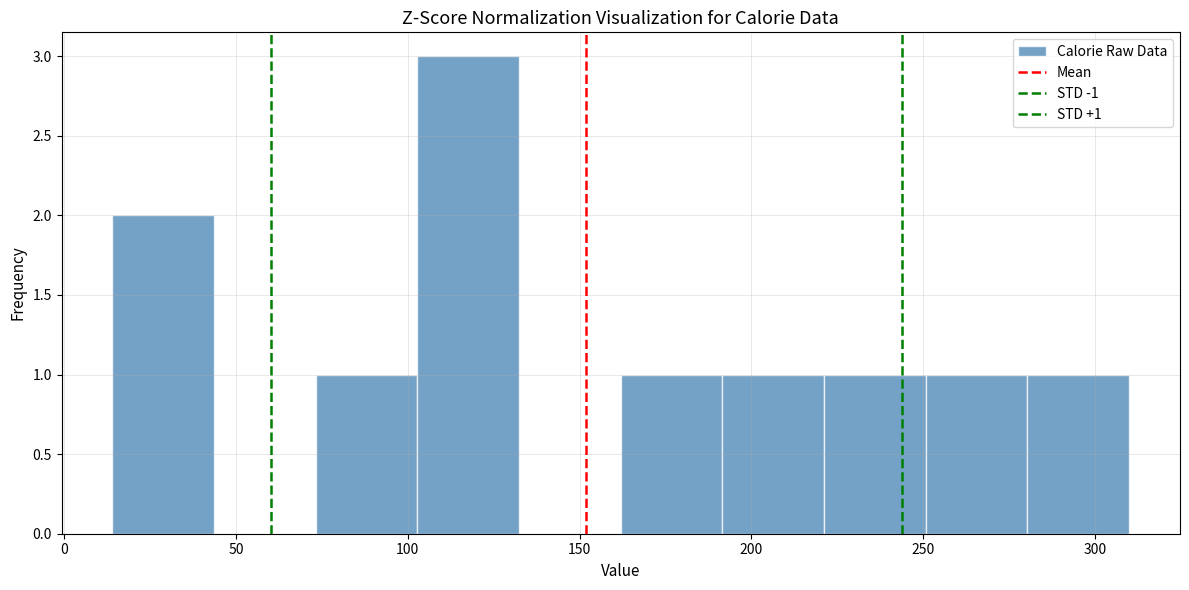

Over which range of the x-axis is the bar tallest?

105 to 130